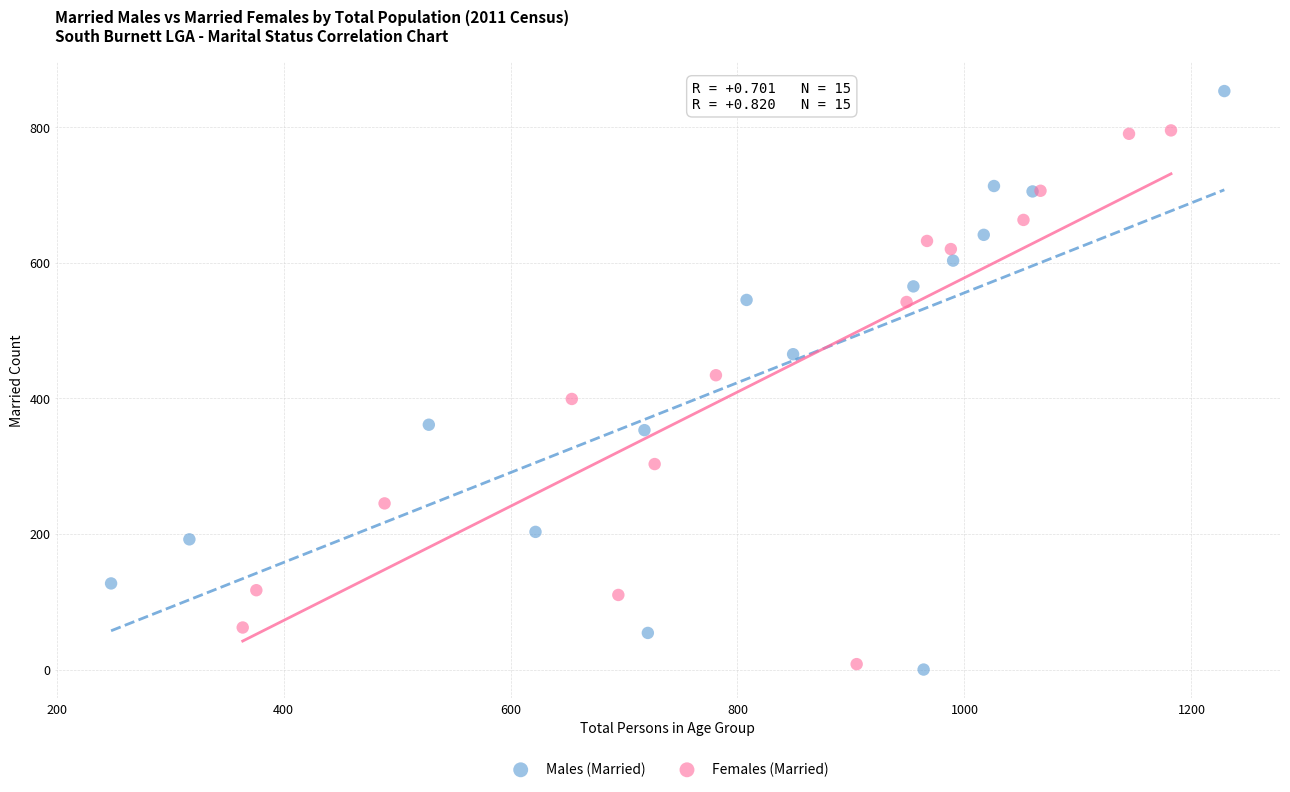

Which series contains the lowest Y value?

Males (Married)